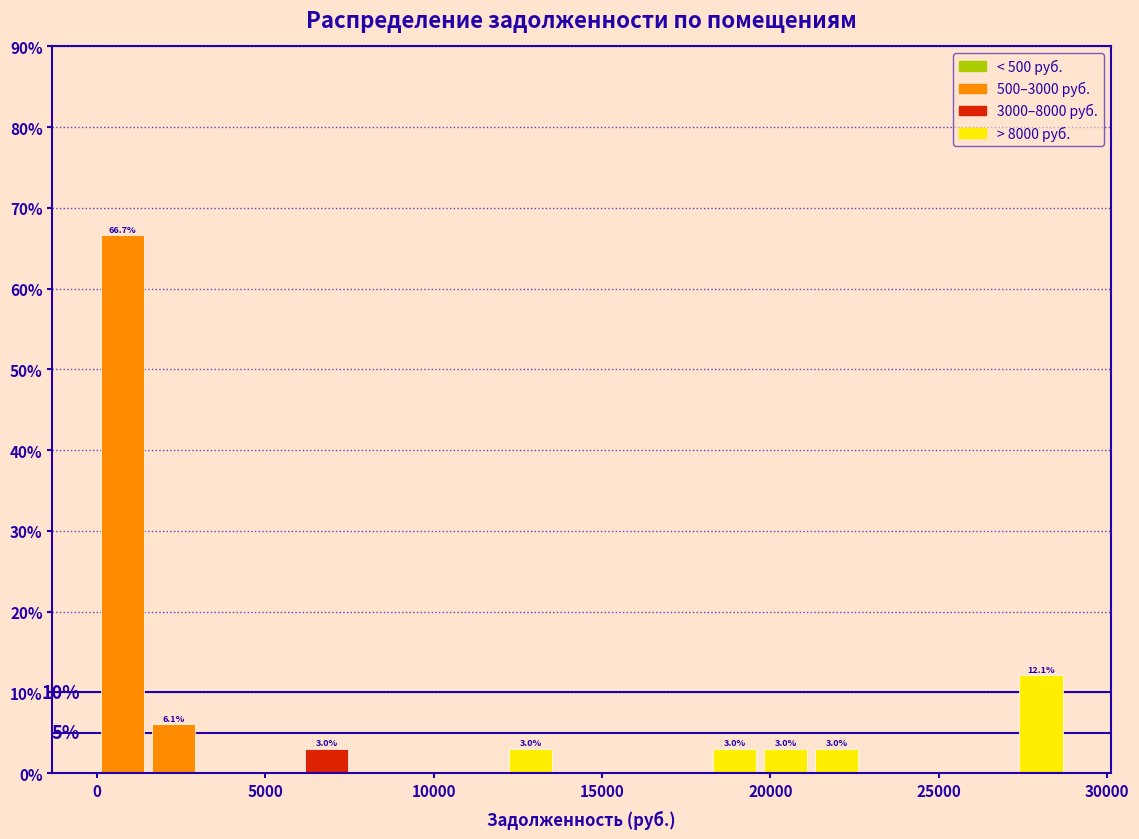

Around what value on the x-axis is the tallest bar? Give the approximate position of its centre, as read against the axis.

1000